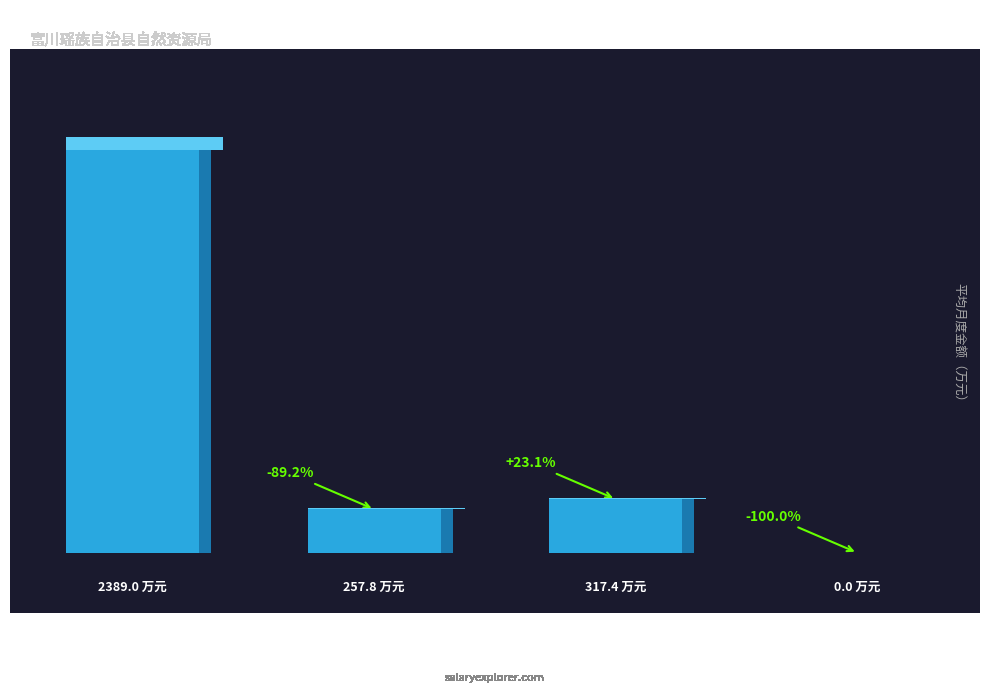

Are the bars grouped side by side (vs. stacked)?

No